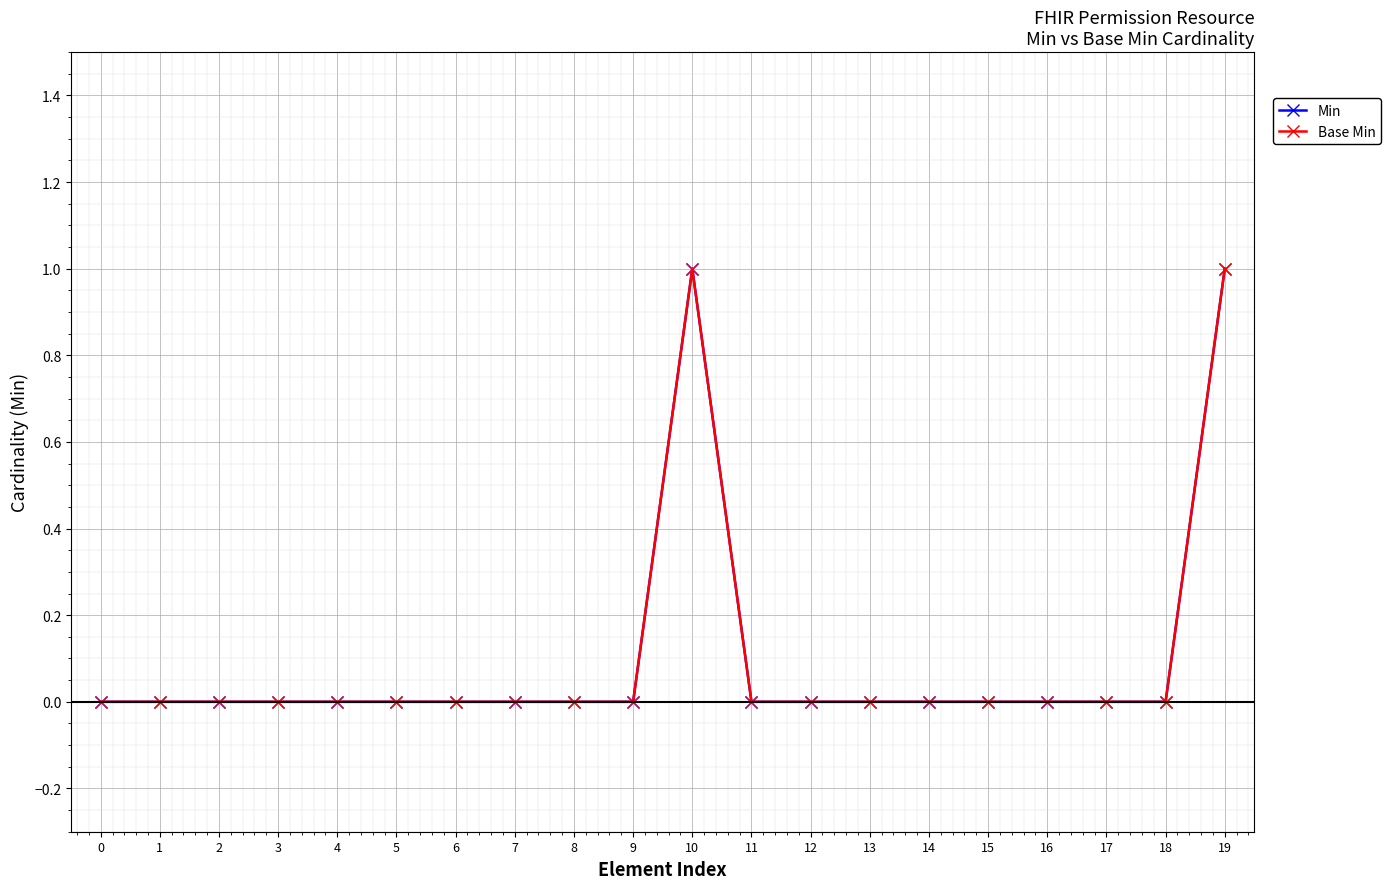

Which series has the largest total across all categories?

Min